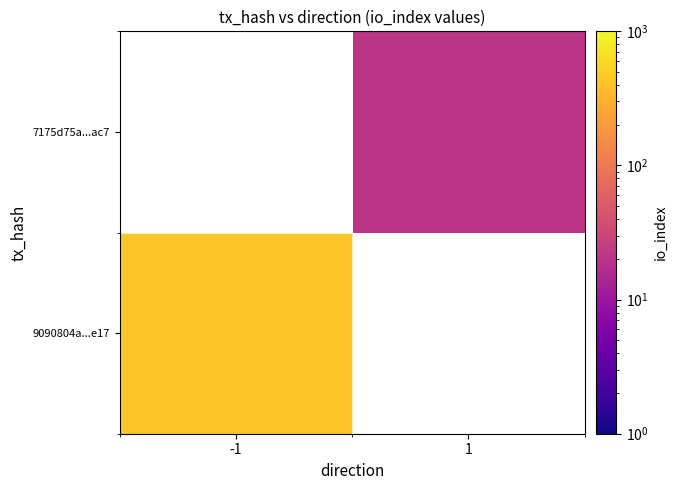

List the labels in order of 9090804a...e17 value, smallest first.

-1, 1